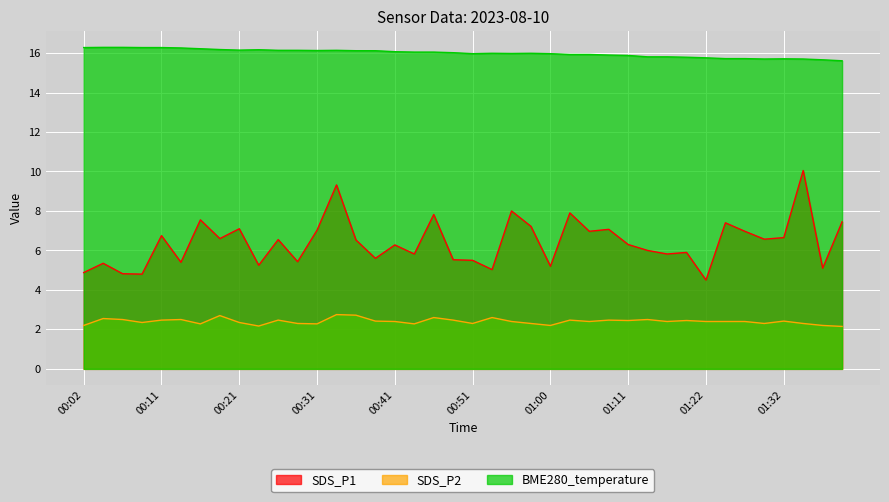

The value of SDS_P1 at 00:11 is 12.0. True or false?

False